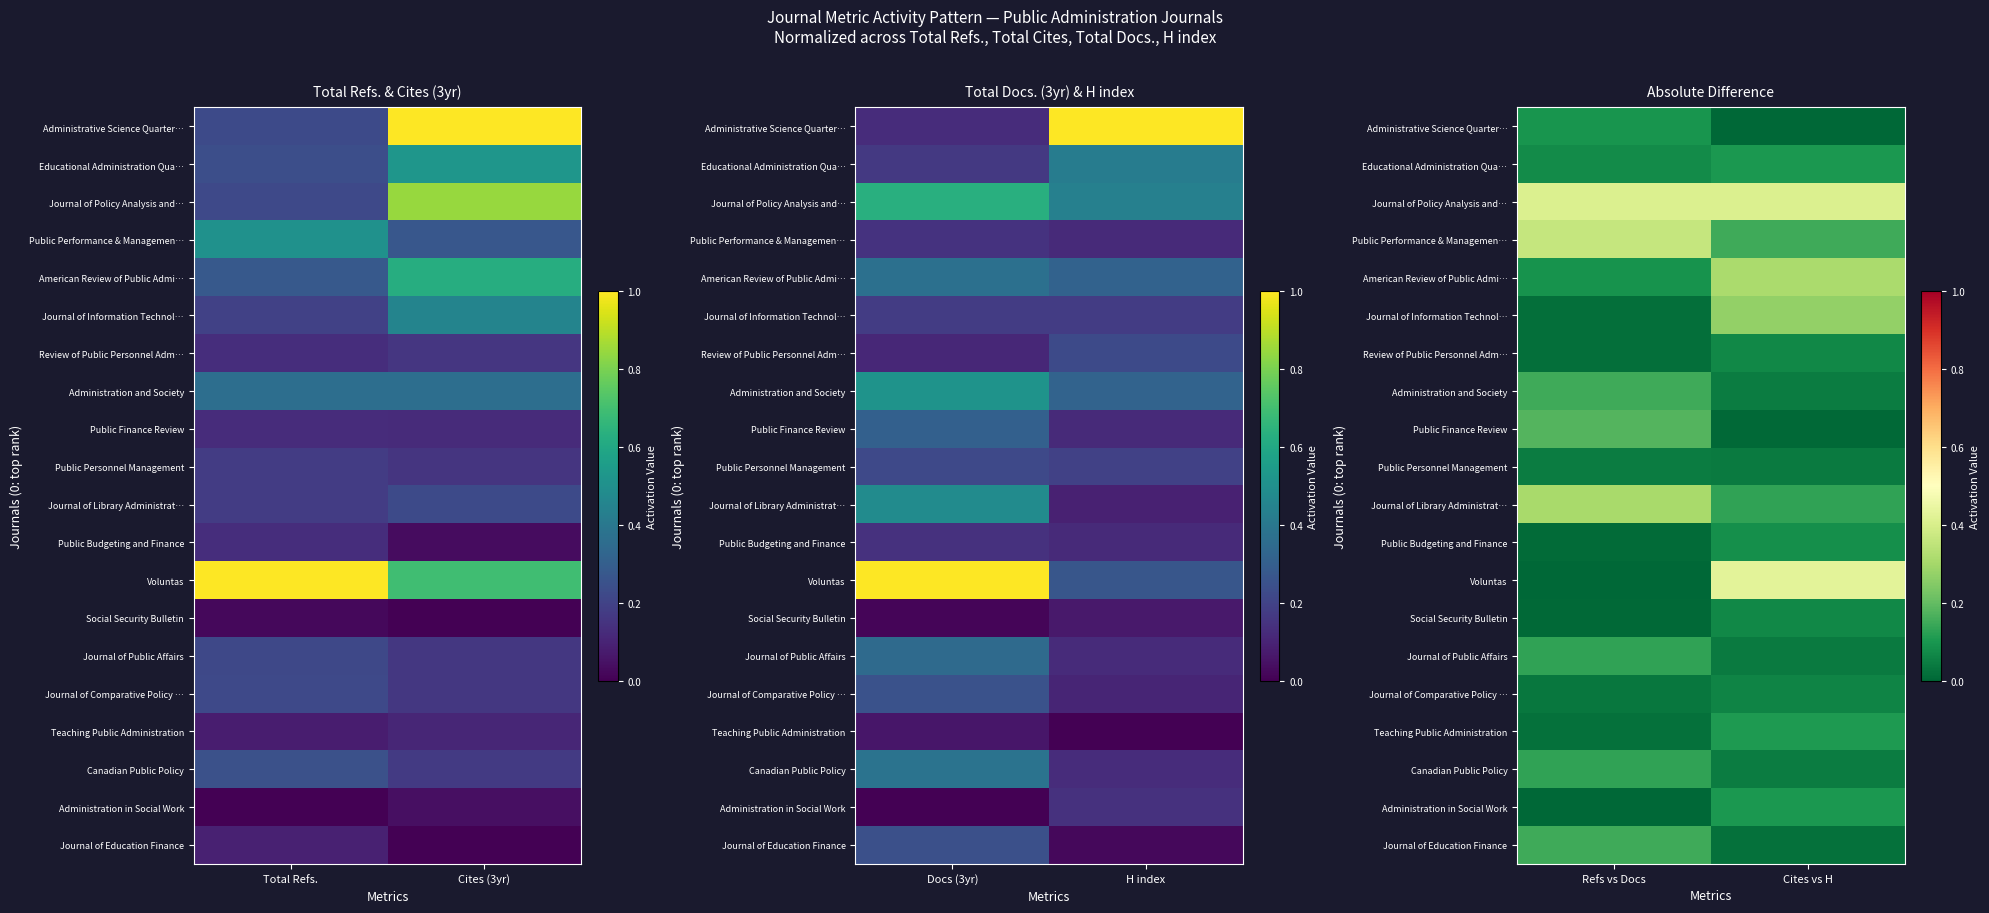

What is the difference between the maximum and minimum values in the Voluntas series?

0.4